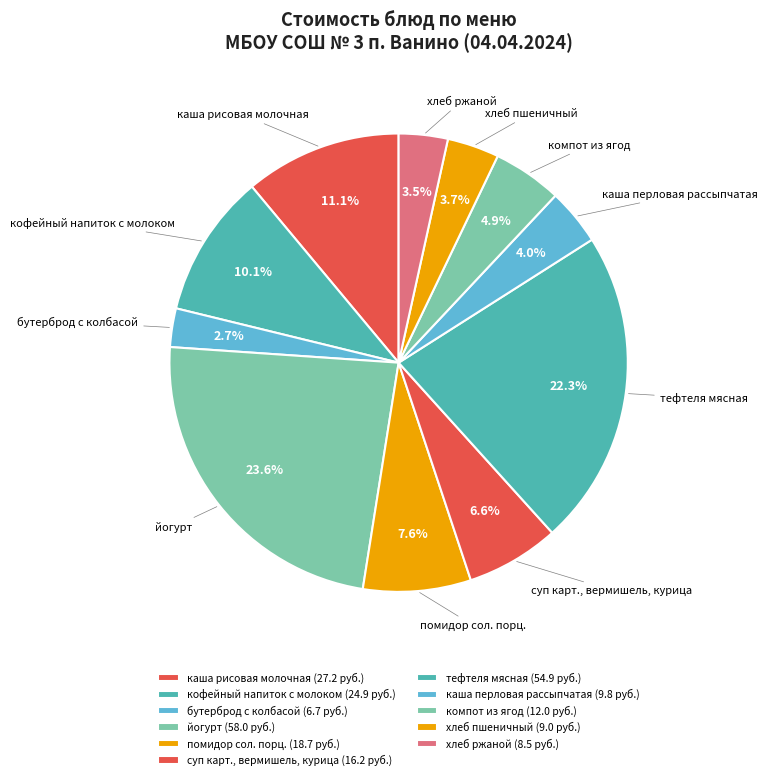

The тефтеля мясная slice represents 22% of the pie. True or false?

True